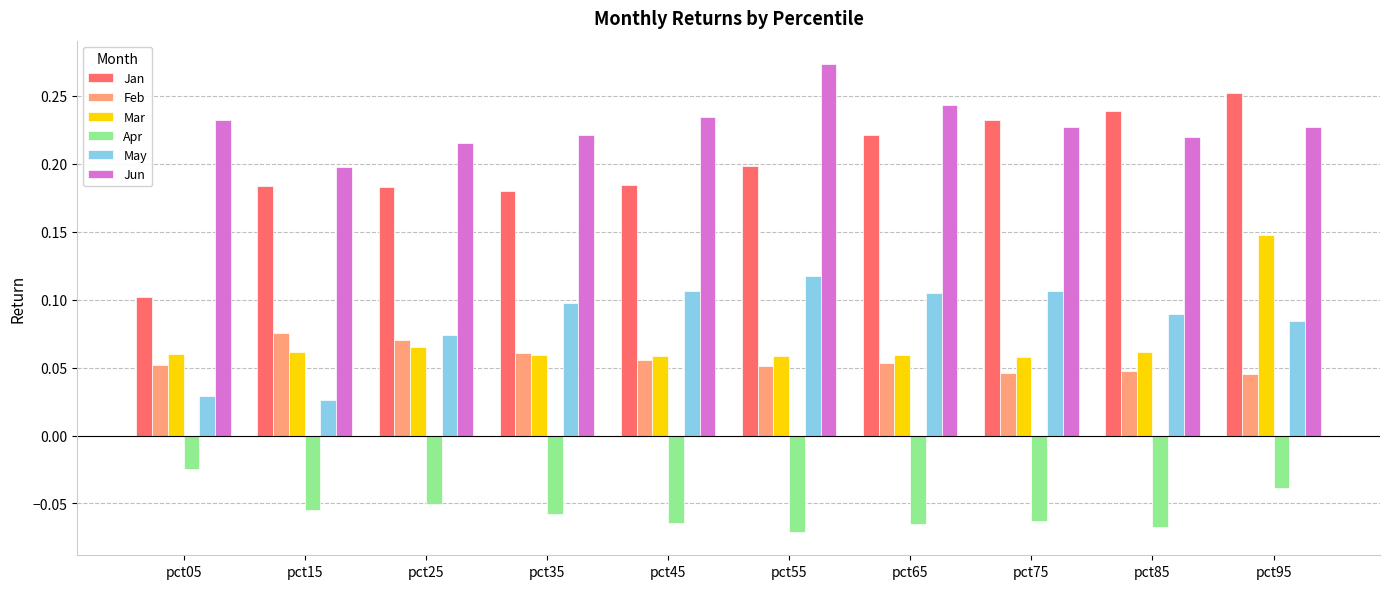

Is it true that Mar equals 0.1 at pct45?

True